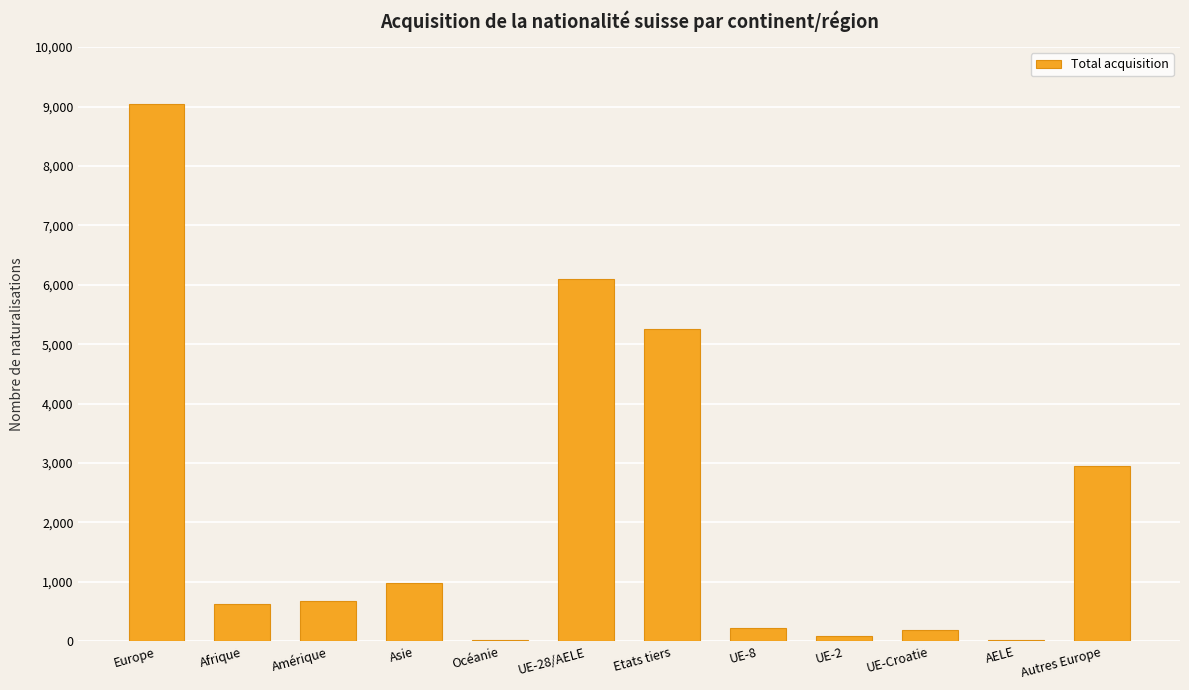

What is the greatest value displayed?

9048